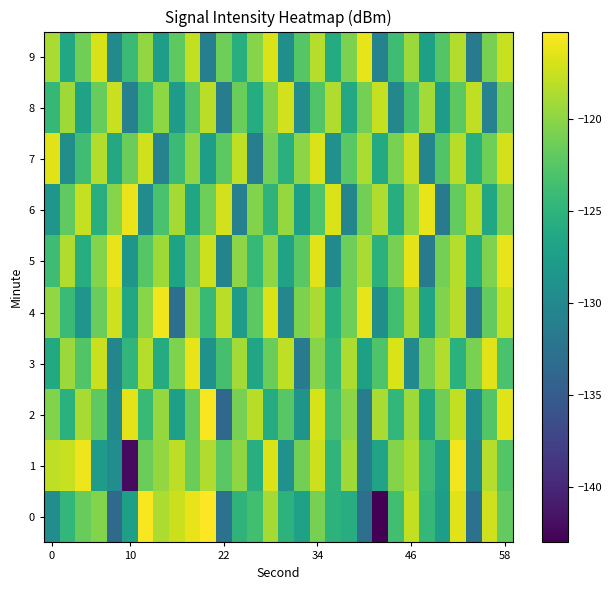

Rank the series by their maximum value, from lowest to highest.

8, 7, 9, 3, 5, 6, 4, 1, 2, 0